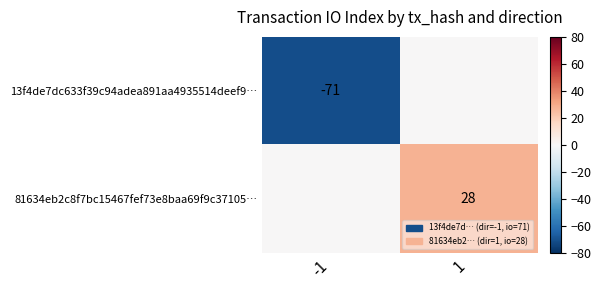

True or false: 13f4de7dc633f39c94adea891aa4935514deef9… has a value of -71 at -1.

True